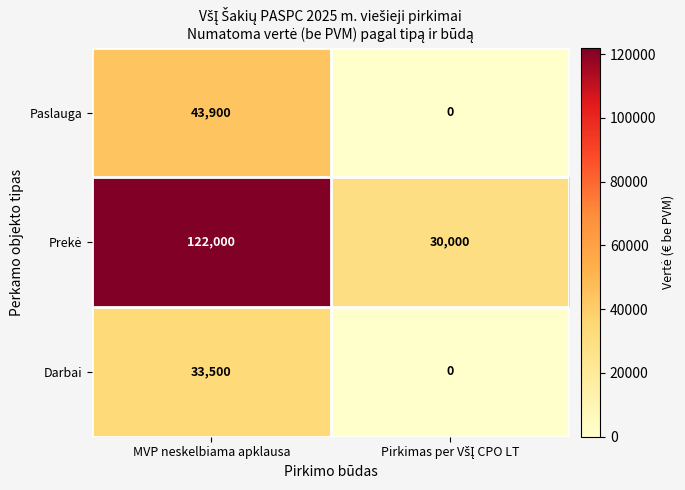

The Darbai series shows 7991 at MVP neskelbiama apklausa. True or false?

False